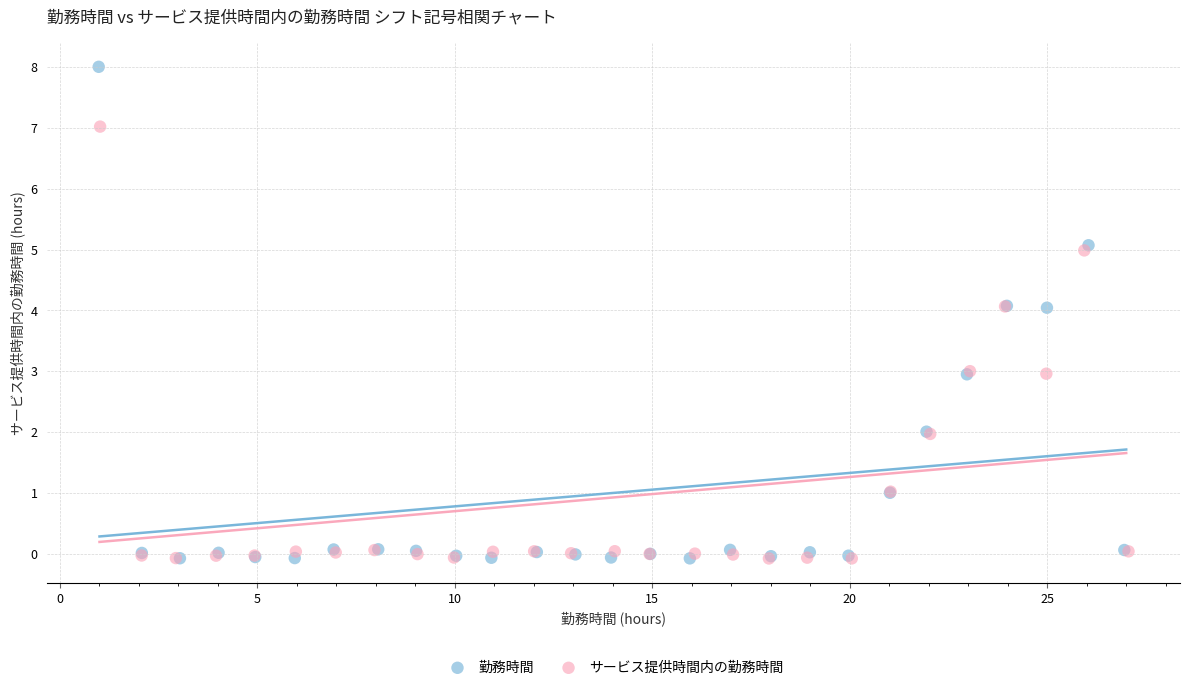

Which series has the widest spread of Y values?

勤務時間